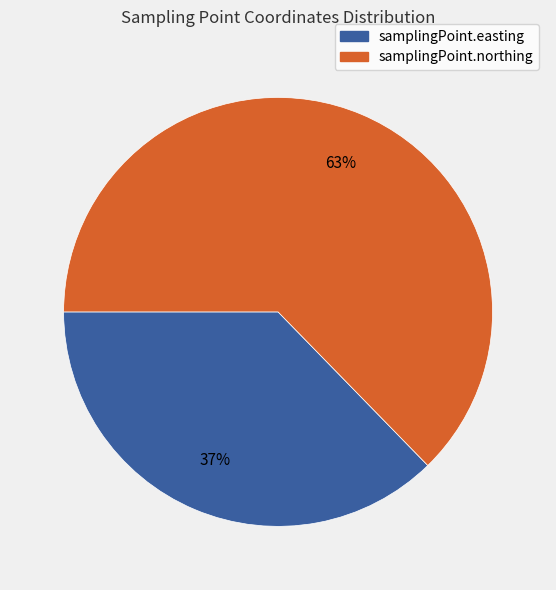

Which slice is the smallest?

samplingPoint.easting